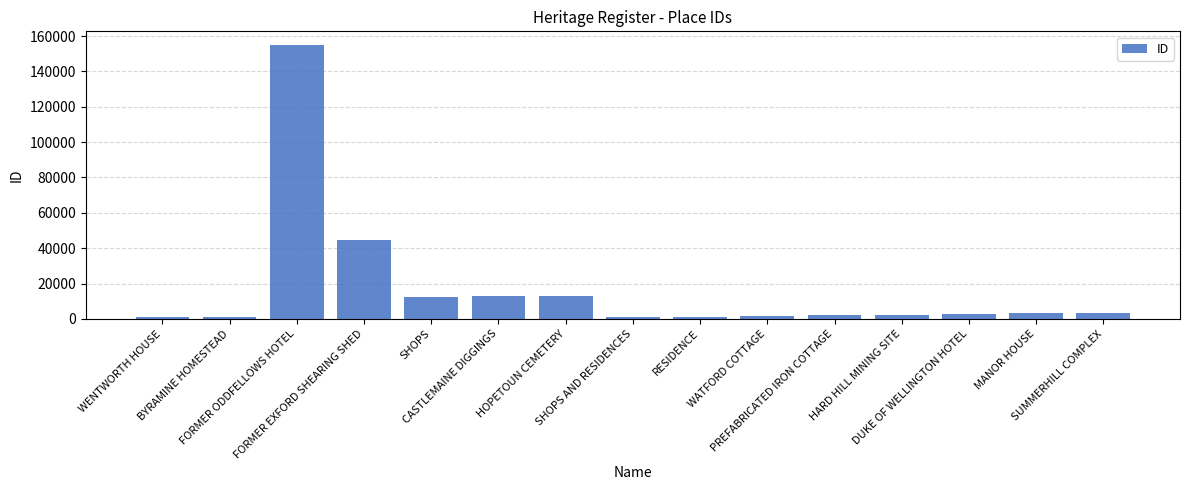

What is the difference between the maximum and second lowest values?

153699